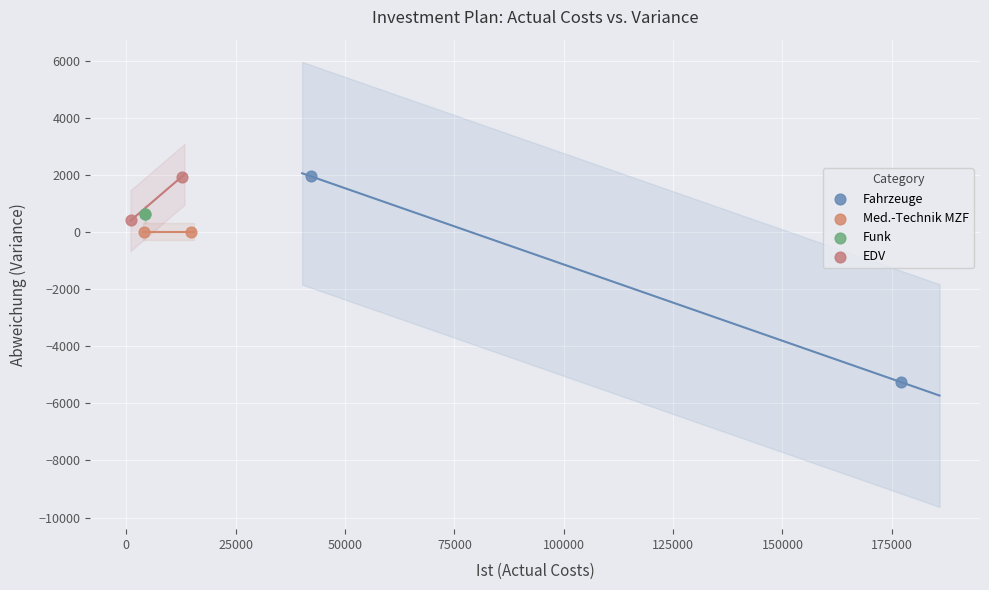

What are all the series names shown in the legend?

Fahrzeuge, Med.-Technik MZF, Funk, EDV